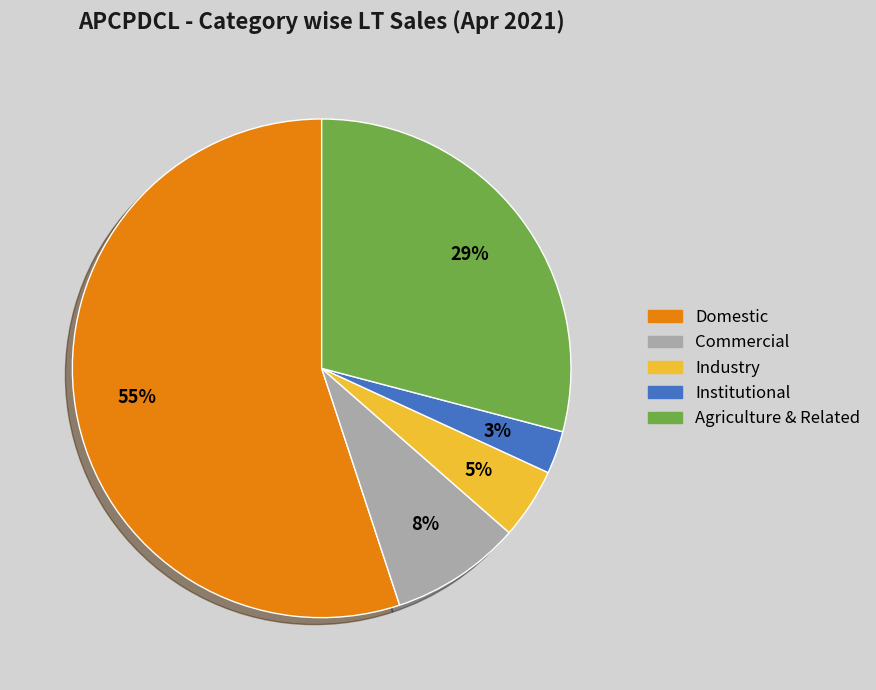

Is it true that Domestic is 47% of the pie?

False